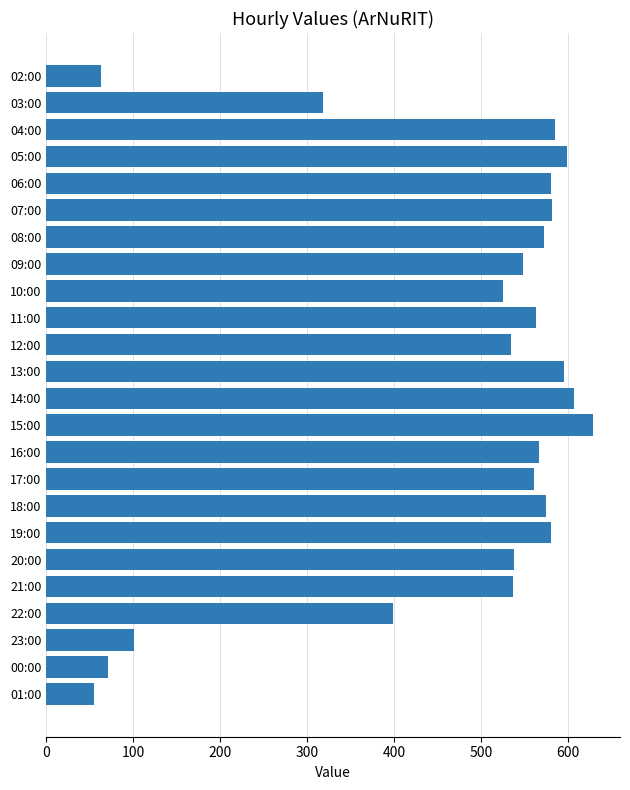

At which category does the chart reach its peak across all series?

15:00